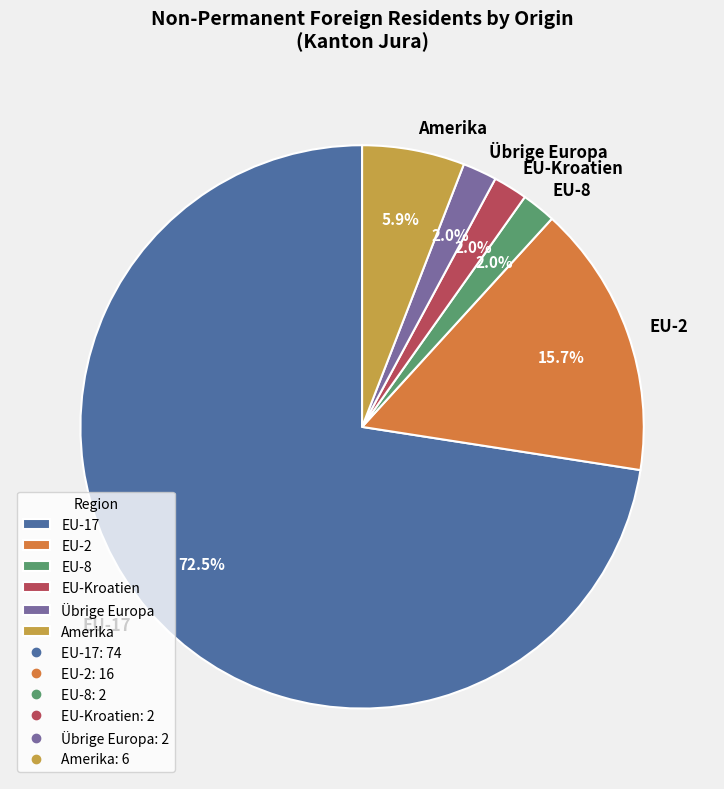

Between EU-8 and Amerika, which is larger?

Amerika